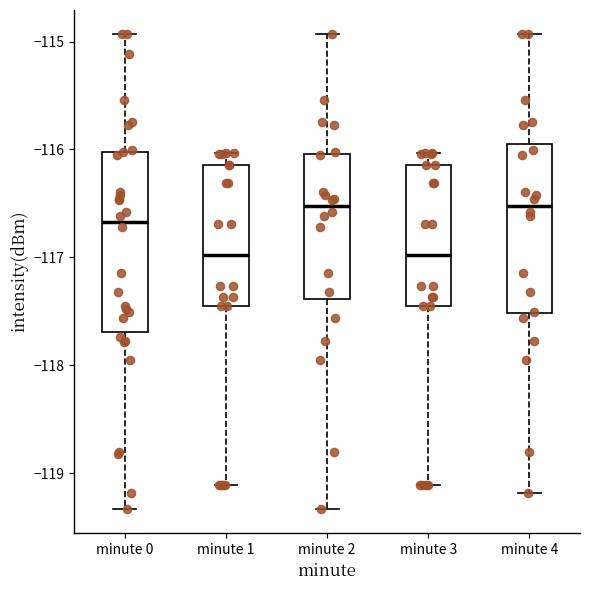

Reading left to right, read every box against the y-axis: the position of its median line, the range the box covers, and the ends of its whiskers. The values are not printed on the chart, so give them approximately, as read against the axis.

minute 0: median -116.7, box -117.7 to -116.0, whiskers -119.3 to -114.9
minute 1: median -117.0, box -117.5 to -116.1, whiskers -119.1 to -116.0
minute 2: median -116.5, box -117.4 to -116.0, whiskers -119.3 to -114.9
minute 3: median -117.0, box -117.5 to -116.1, whiskers -119.1 to -116.0
minute 4: median -116.5, box -117.5 to -115.9, whiskers -119.2 to -114.9